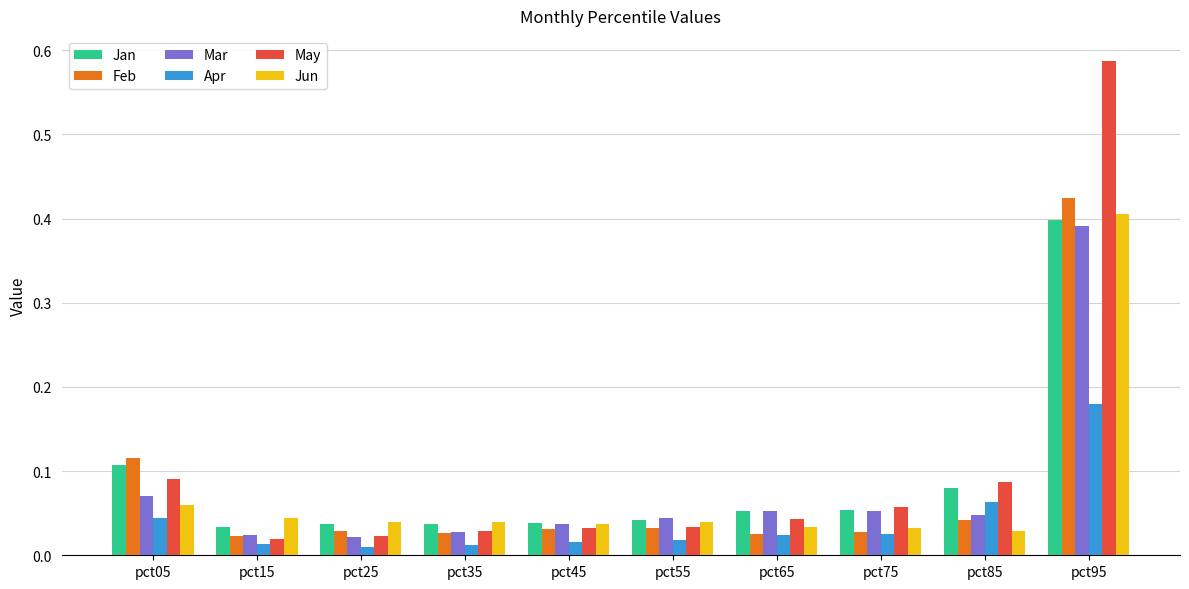

At which category does the chart reach its peak across all series?

pct95